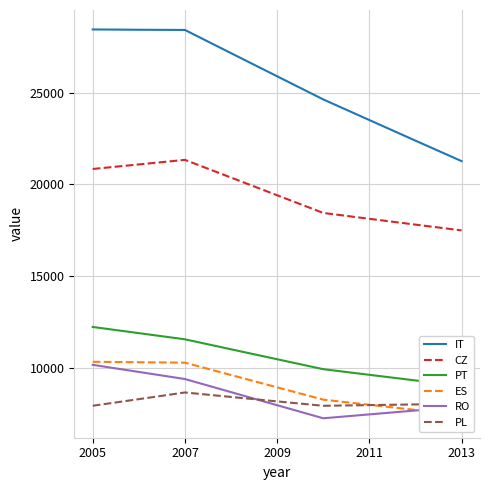

True or false: ES has more than 1 points higher than both neighbors.

False